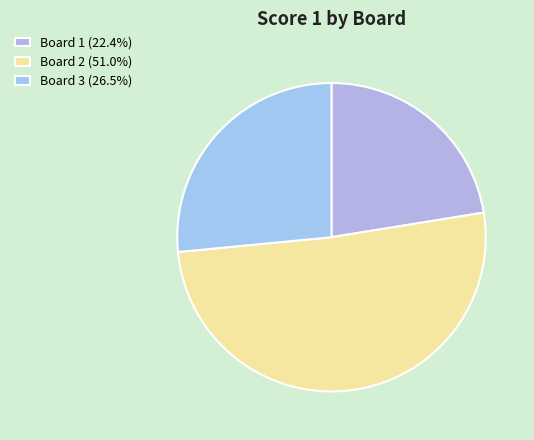

To the nearest percent, what portion does Board 2 represent?

51%